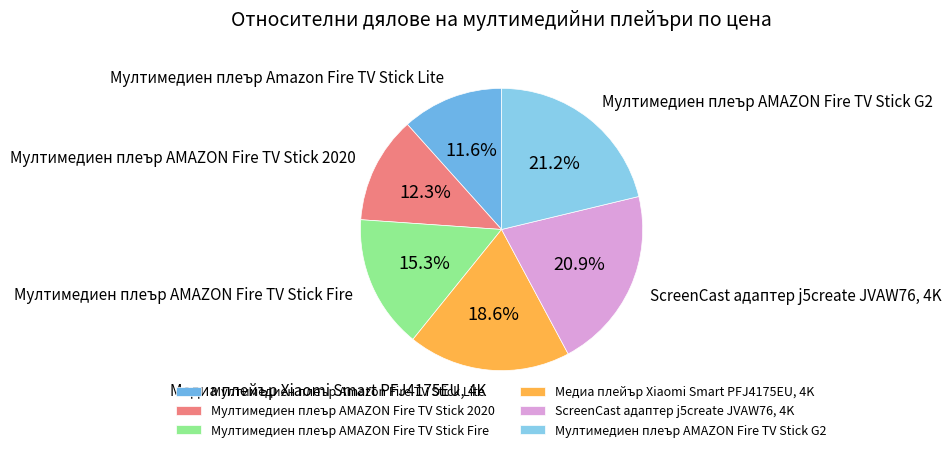

Is Мултимедиен плеър AMAZON Fire TV Stick G2 the majority of the pie?

No